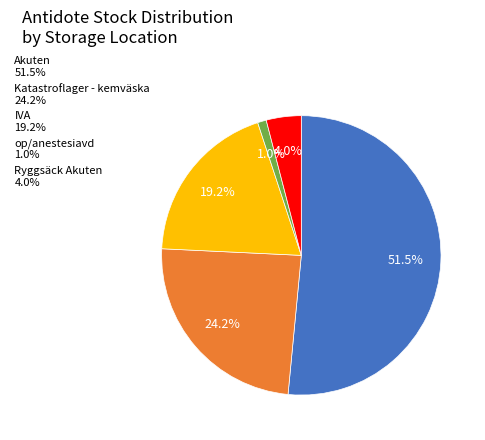

How much of the chart is everything except op/anestesiavd 1.0%?

99.0%